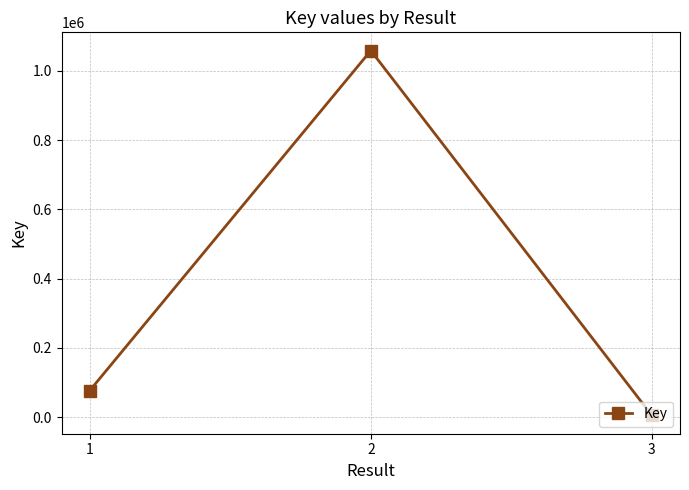

Rank the categories by value from highest to lowest.

2, 1, 3